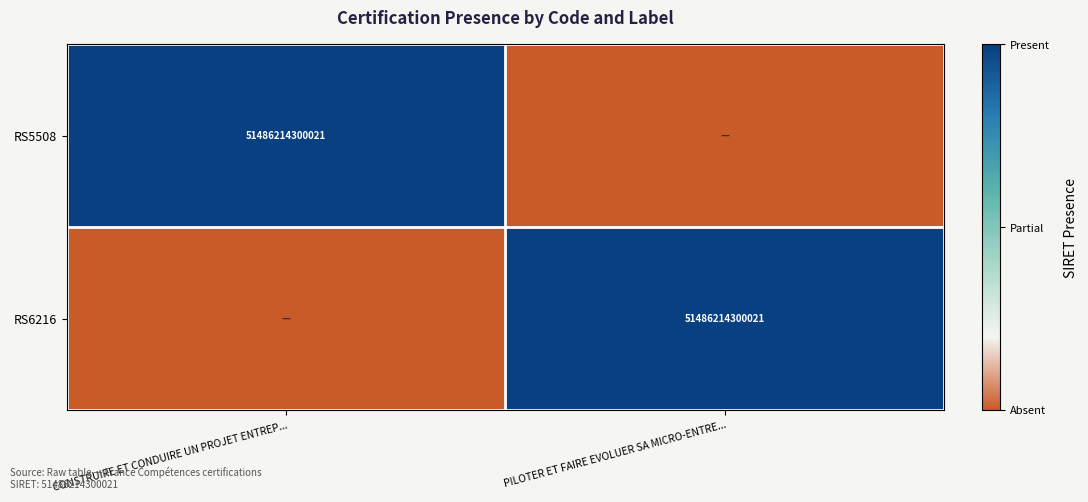

Is it true that RS6216 equals 91270388065893 at PILOTER ET FAIRE EVOLUER SA MICRO-ENTRE...?

False